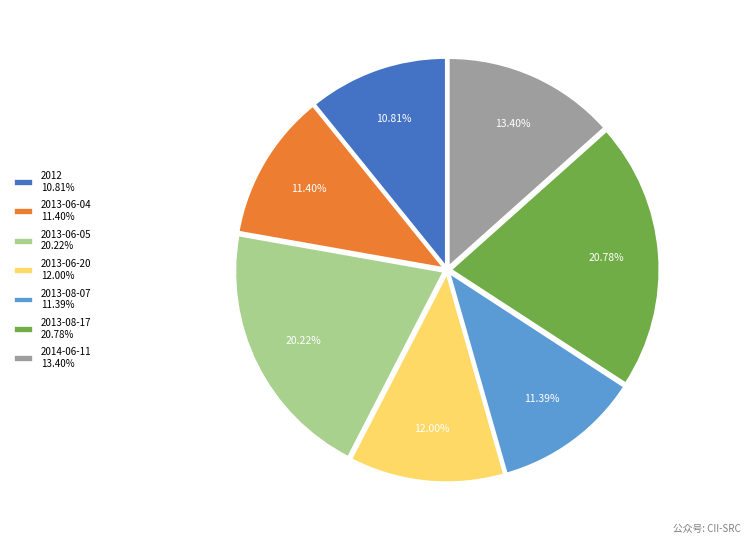

To the nearest percent, what is the combined percentage of 2013-08-17 and 2013-06-20?

33%